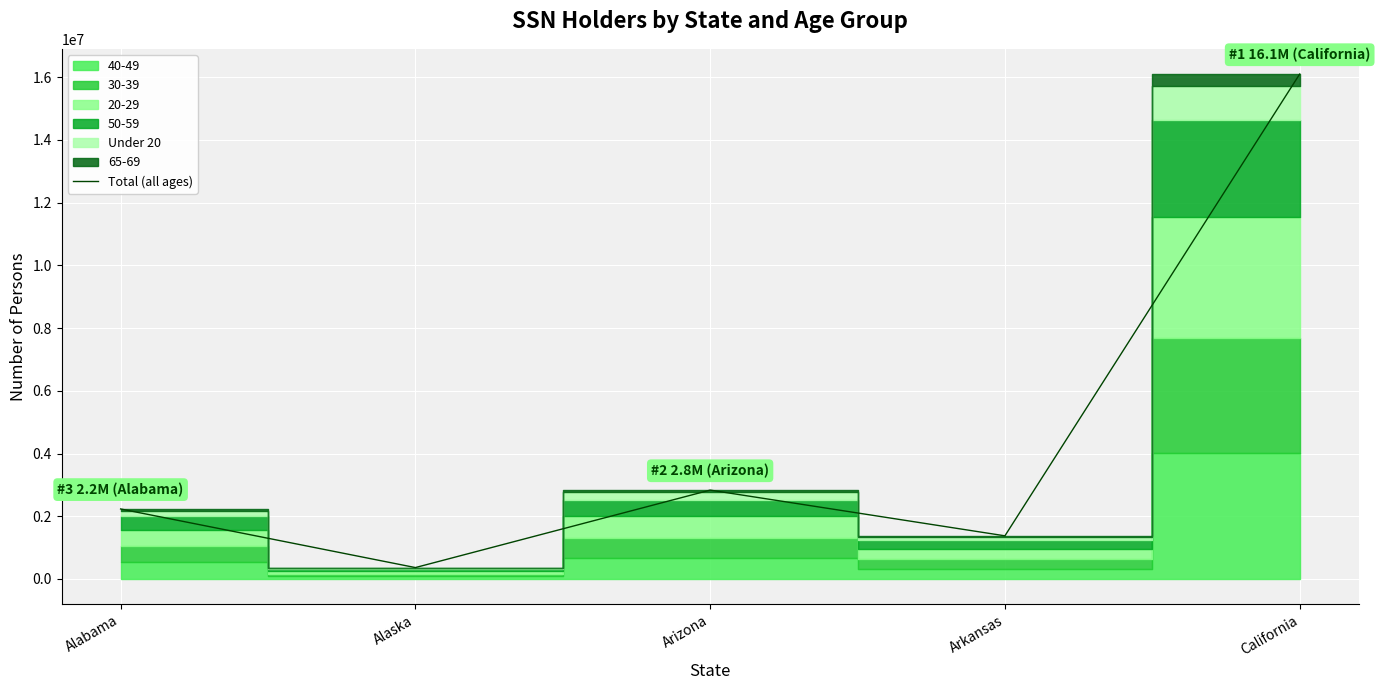

Read the value at Alabama, to the nearest 100.

2232700